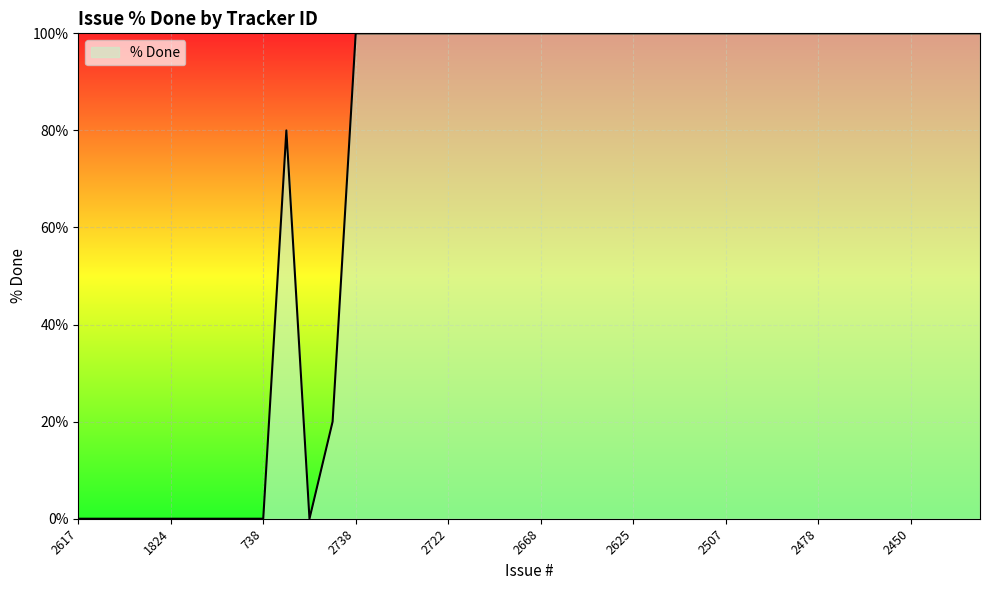

What is the maximum value shown in the chart?

100